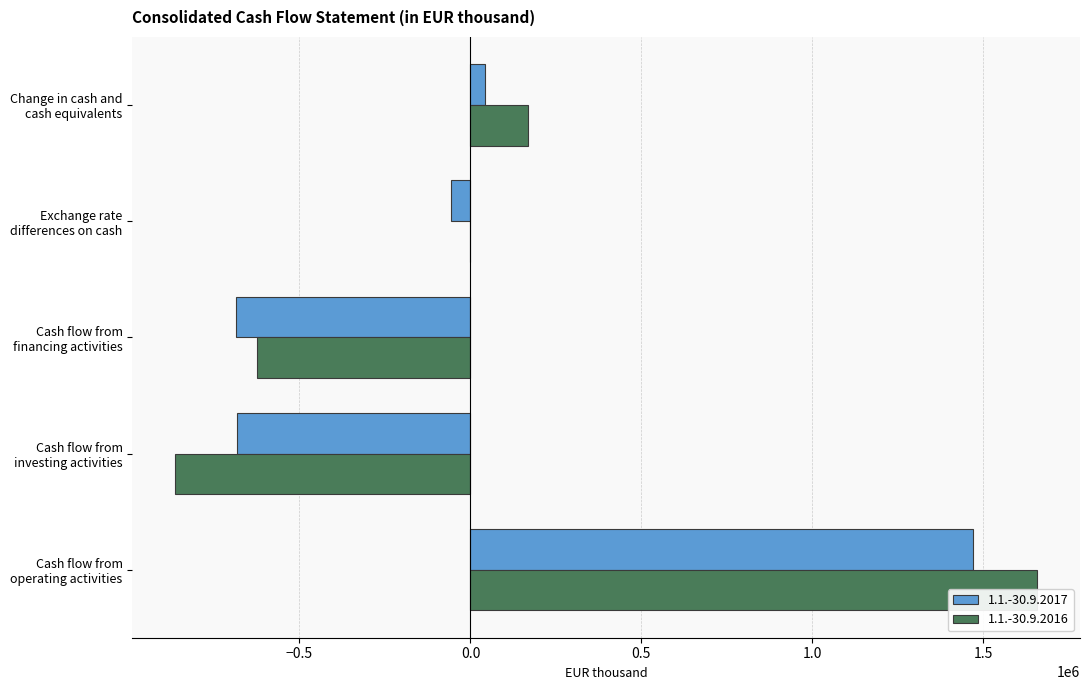

Reading left to right, extract all data points from this chart.

1.1.-30.9.2017: Cash flow from
operating activities=1468734	Cash flow from
investing activities=-682501	Cash flow from
financing activities=-686791	Exchange rate
differences on cash=-55843	Change in cash and
cash equivalents=43599
1.1.-30.9.2016: Cash flow from
operating activities=1656610	Cash flow from
investing activities=-863120	Cash flow from
financing activities=-623457	Exchange rate
differences on cash=-1843	Change in cash and
cash equivalents=168190